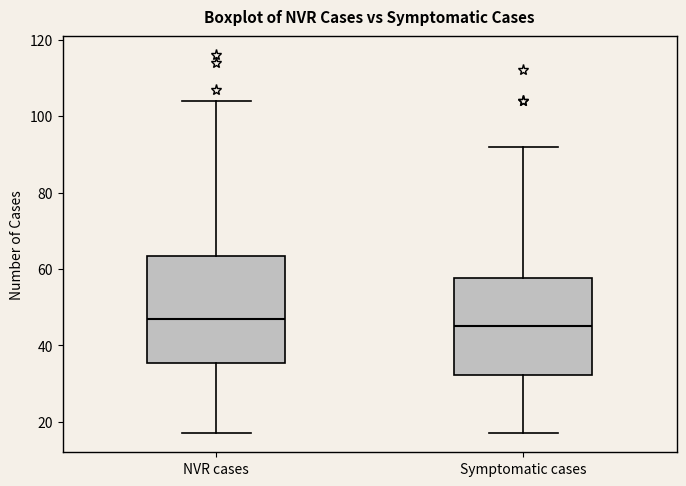

Where does the upper whisker of the box for Symptomatic cases end on the y-axis? The values are not printed on the chart, so give them approximately, as read against the axis.

92